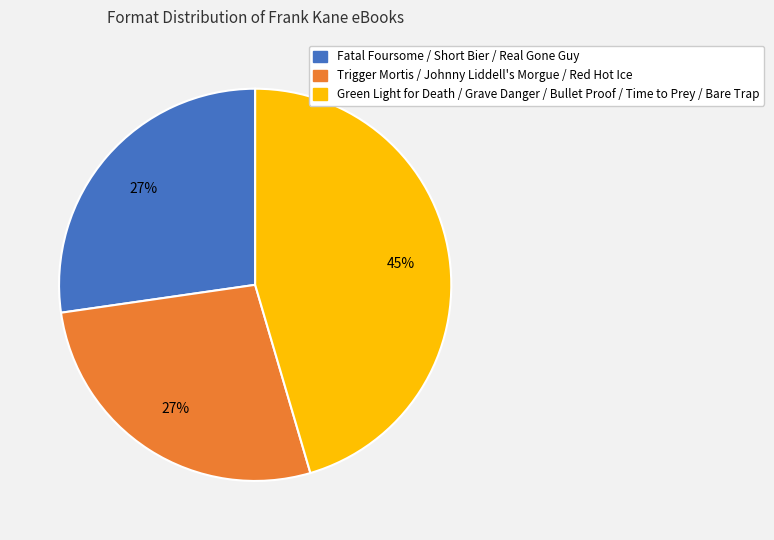

To the nearest percent, what is the difference between the largest and smallest slice percentages?

18%